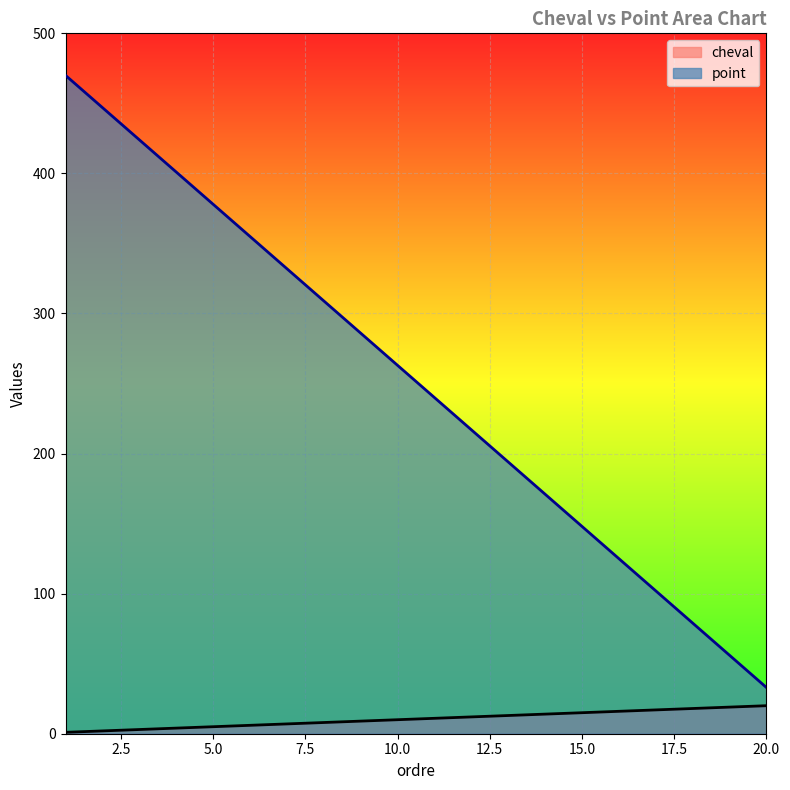

True or false: cheval and point cross at least once.

False